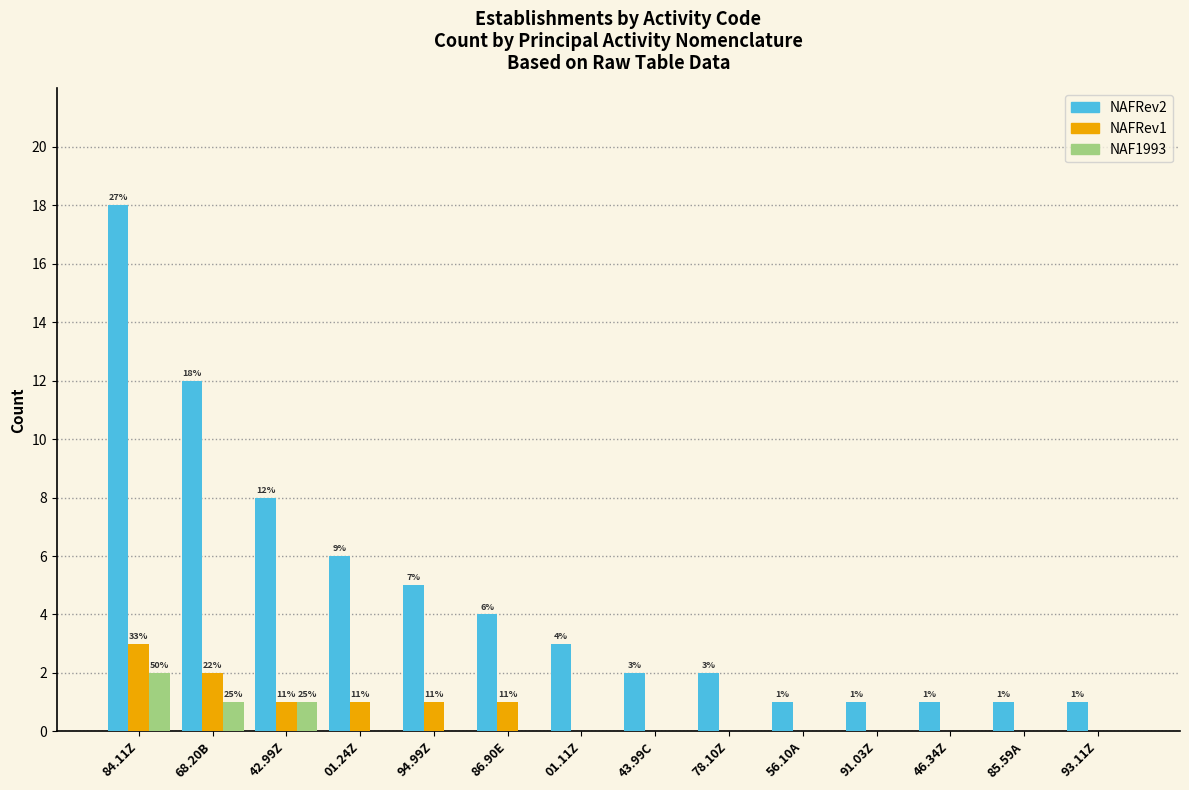

Which series has the widest spread of values?

NAFRev2